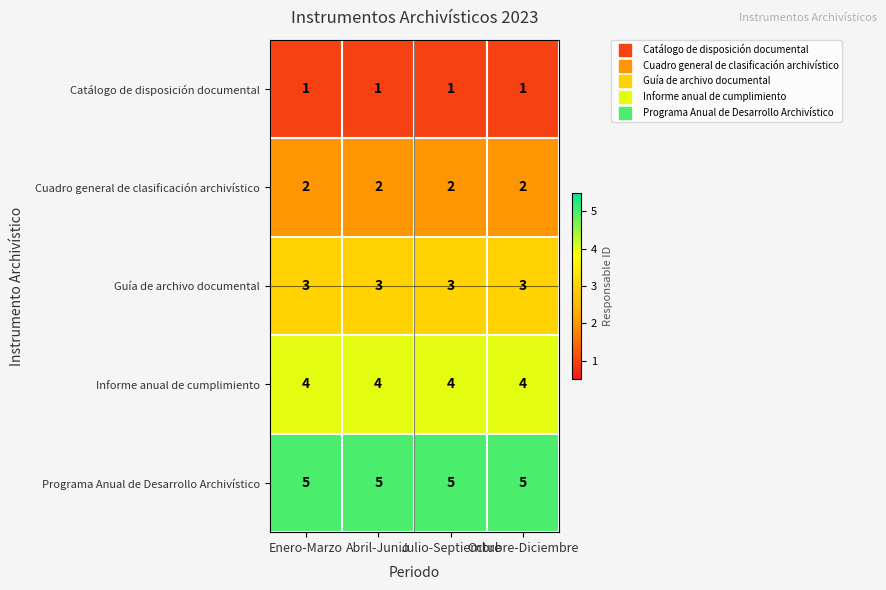

At how many categories does at least one series exceed 1?

4